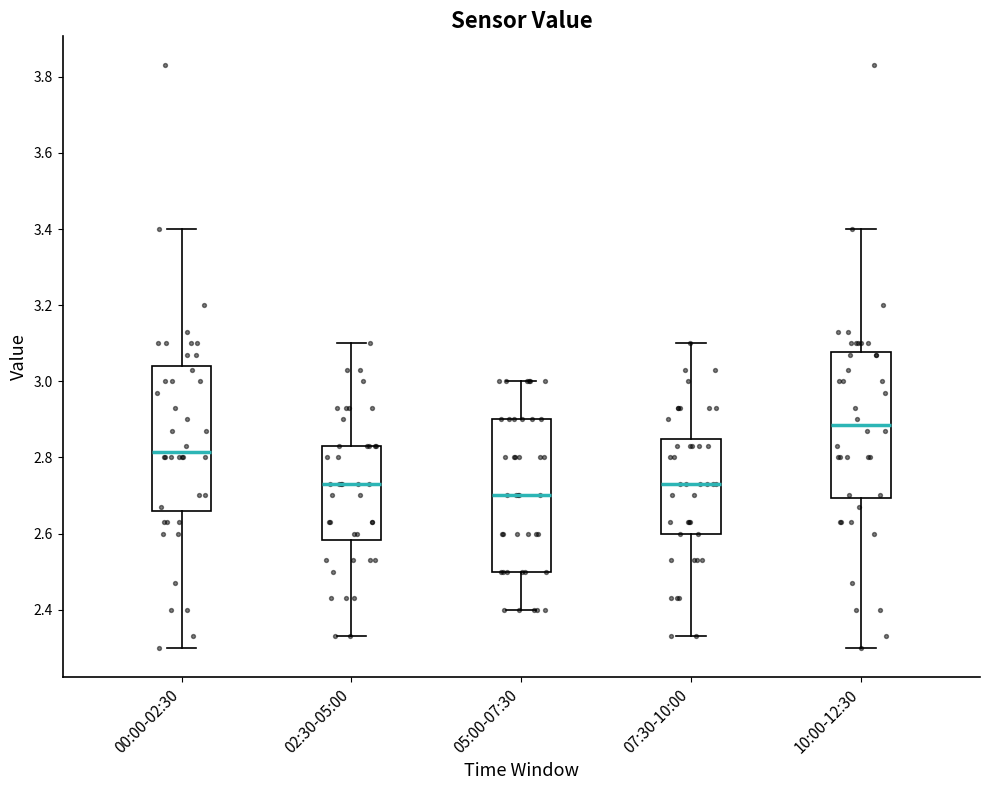

Reading left to right, read every box against the y-axis: the position of its median line, the range the box covers, and the ends of its whiskers. The values are not printed on the chart, so give them approximately, as read against the axis.

00:00-02:30: median 2.82, box 2.66 to 3.04, whiskers 2.30 to 3.40
02:30-05:00: median 2.74, box 2.58 to 2.84, whiskers 2.34 to 3.10
05:00-07:30: median 2.70, box 2.50 to 2.90, whiskers 2.40 to 3.00
07:30-10:00: median 2.74, box 2.60 to 2.84, whiskers 2.34 to 3.10
10:00-12:30: median 2.88, box 2.70 to 3.08, whiskers 2.30 to 3.40